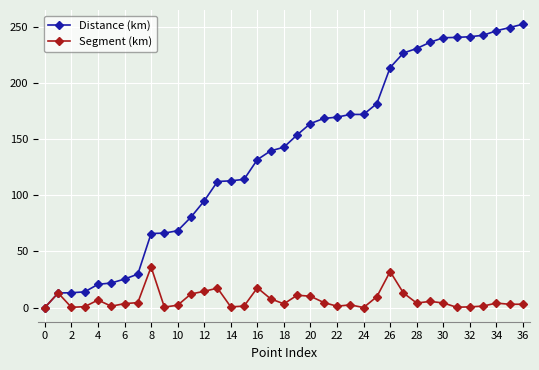

What is the greatest value displayed?

252.7